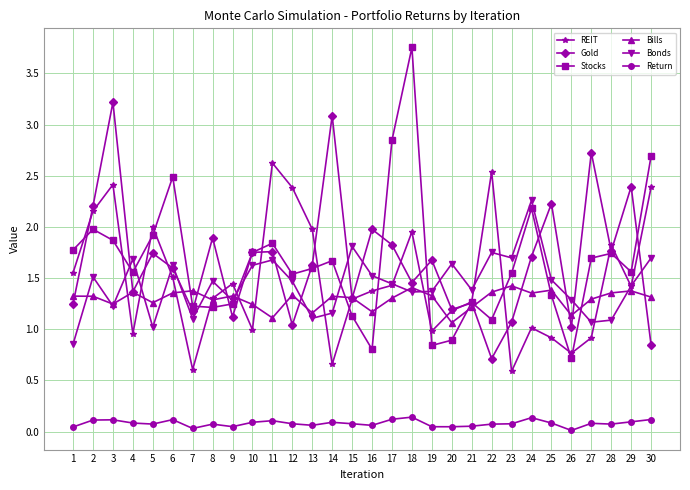

What is the total value across all series at 7?

5.5